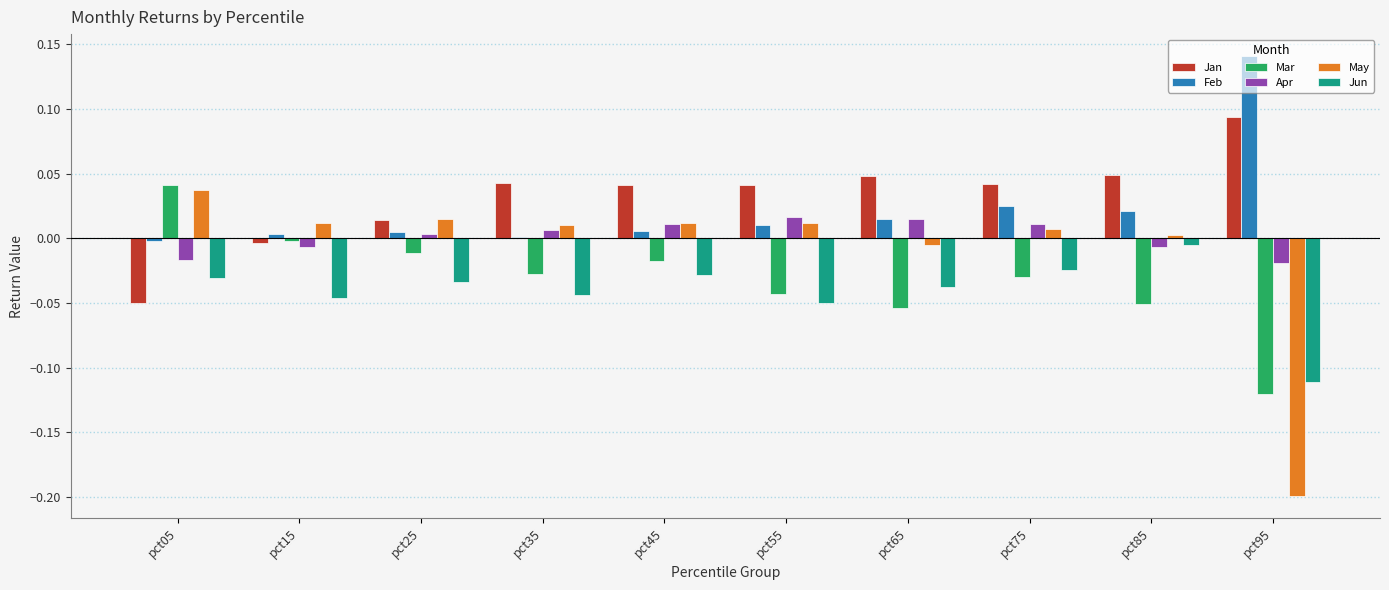

What is the difference between the maximum and minimum values in the May series?

0.2